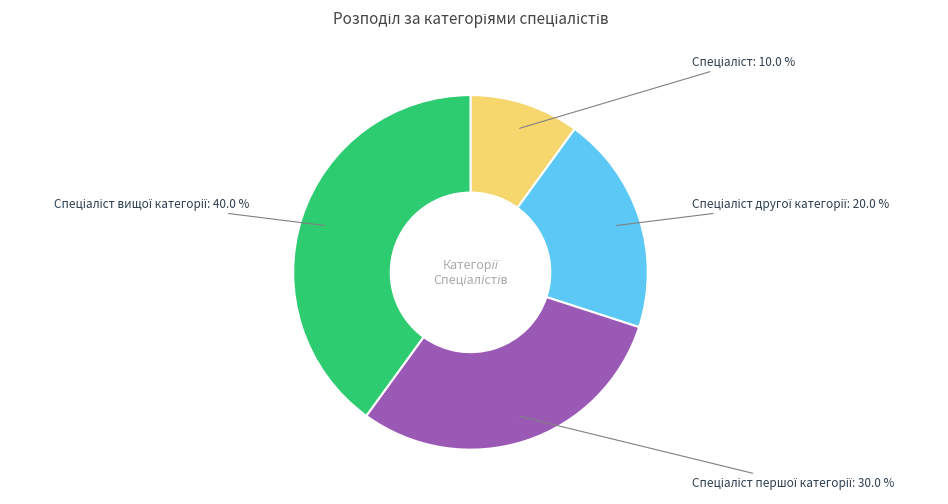

Does any single category account for the majority?

No